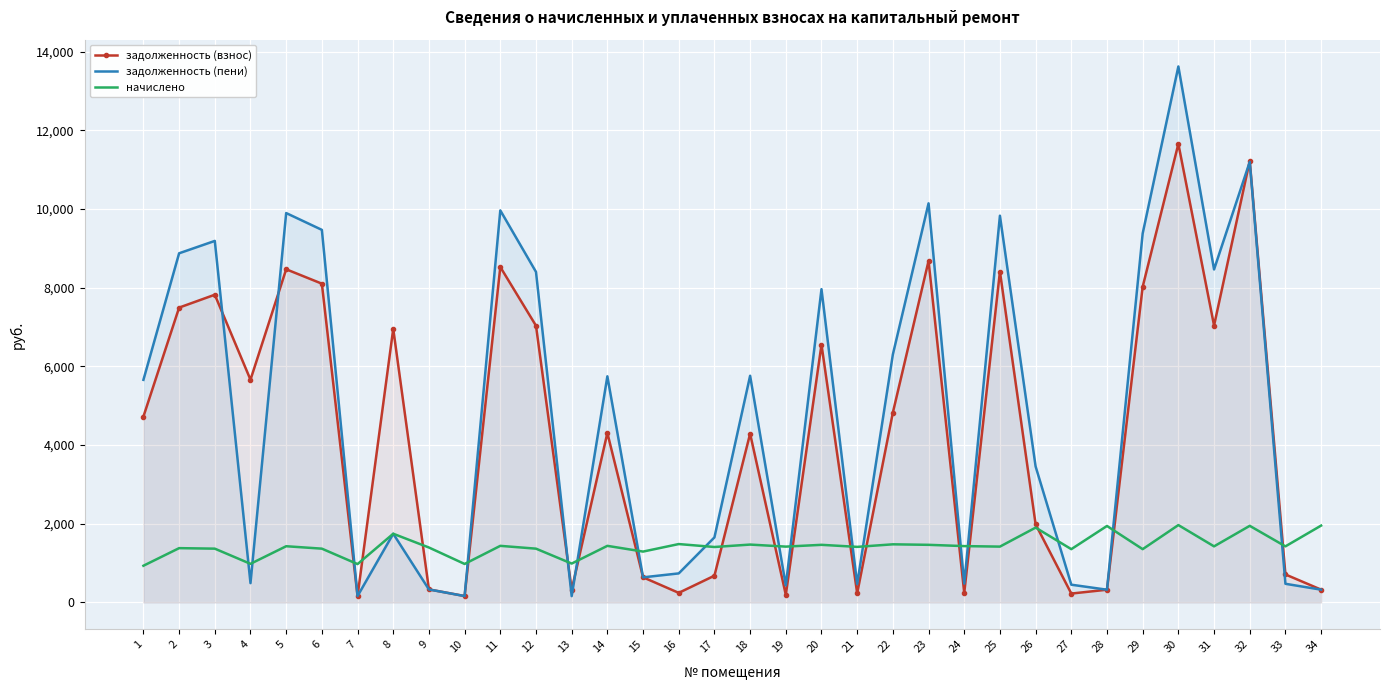

Read the задолженность (взнос) value at 25.

8409.6